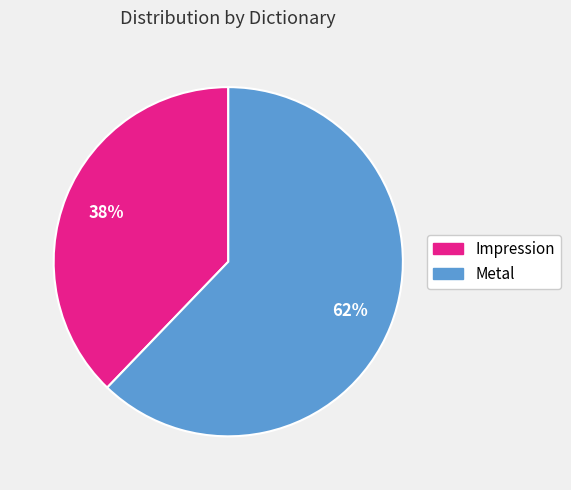

Is there a majority slice in this chart?

Yes